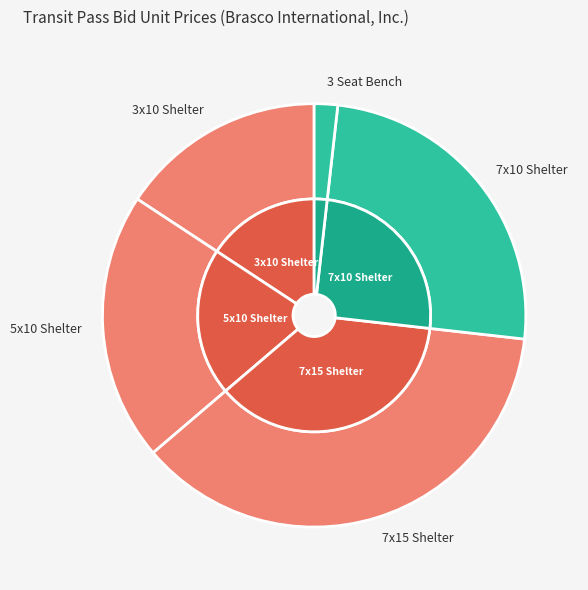

How many segments does this pie chart have?

5